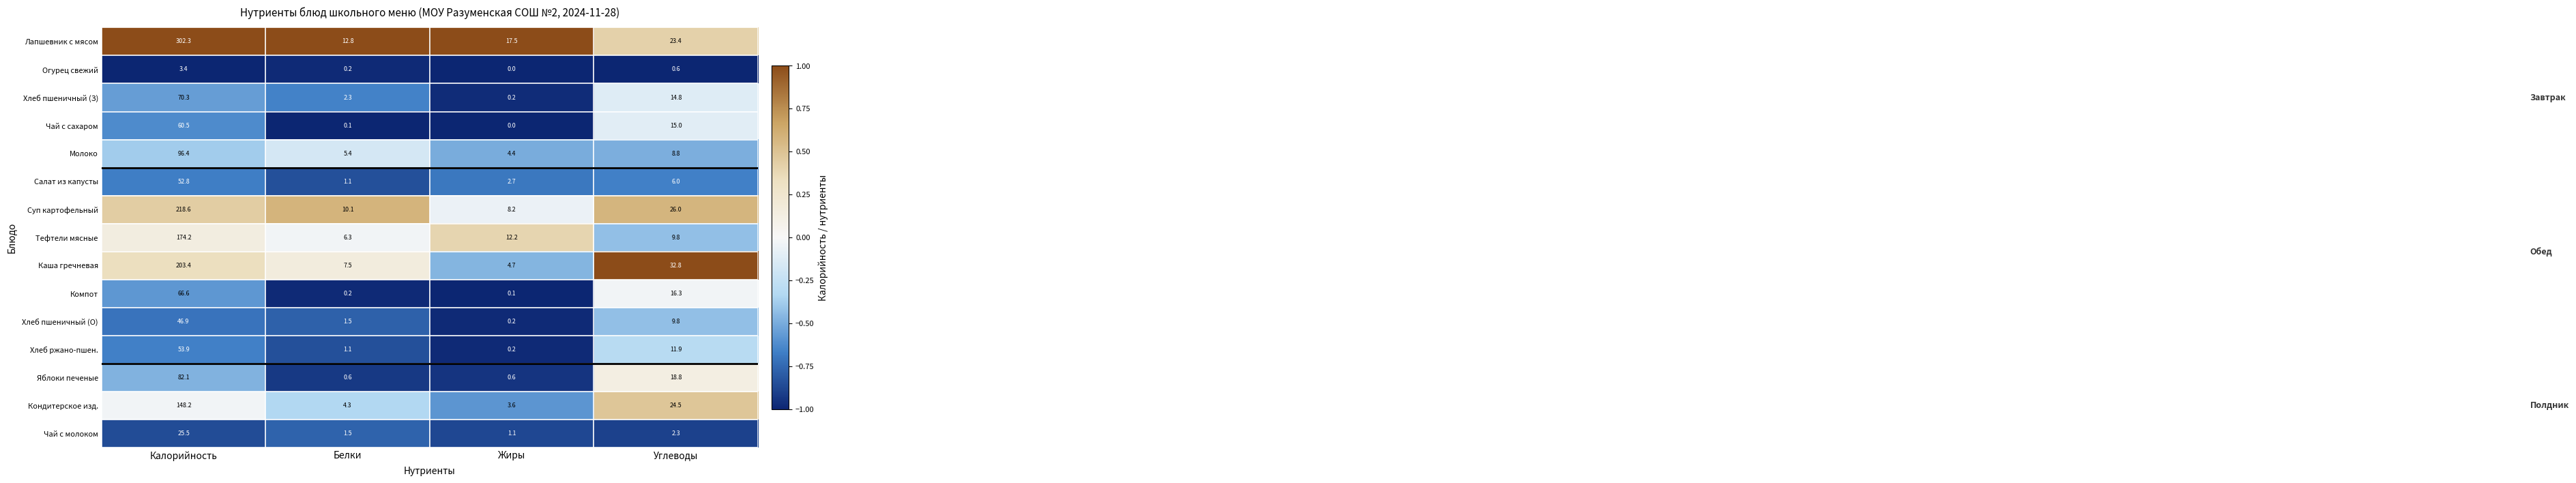

What is the average value of the Лапшевник с мясом series?

89.0